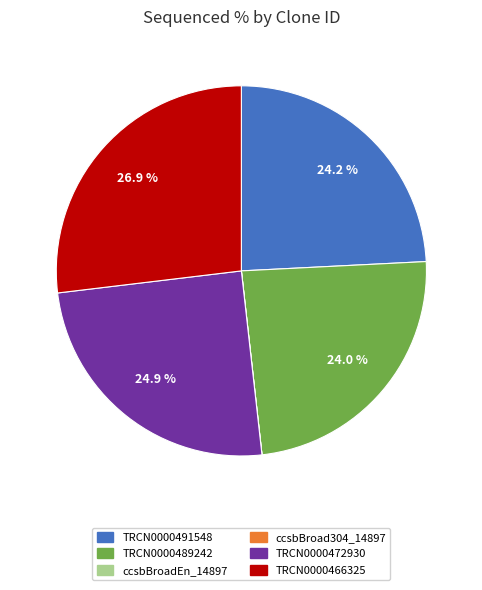

Is there a majority slice in this chart?

No